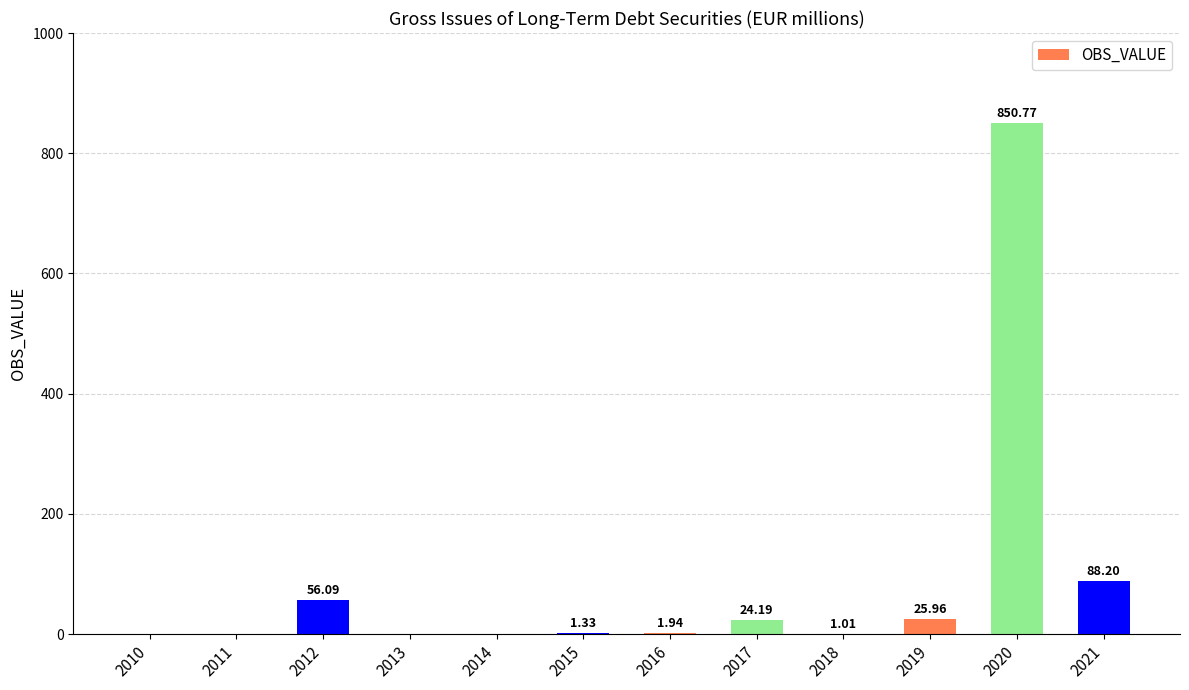

What is the sum of all values?

1049.5